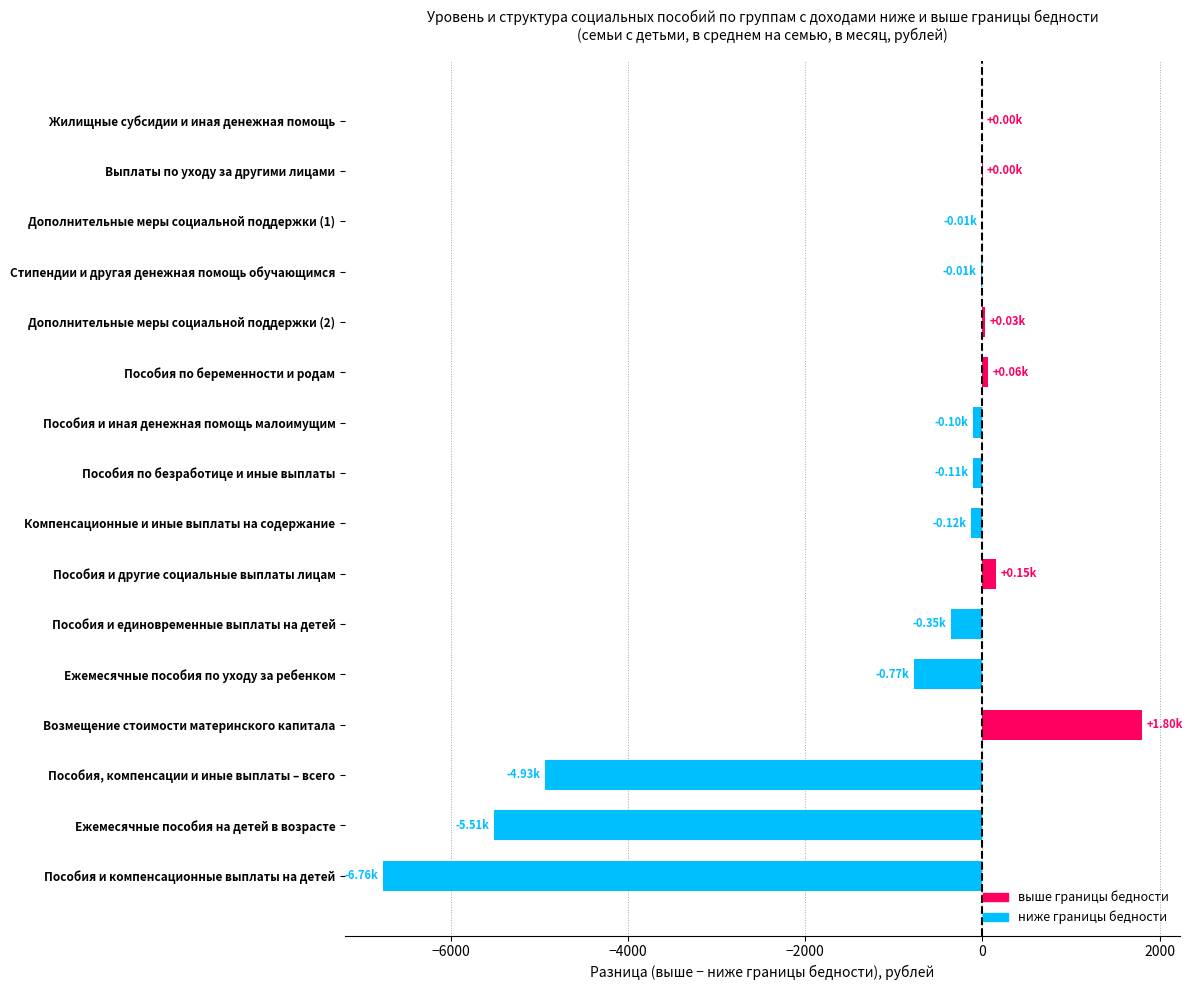

The value of выше границы бедности at 9 is 1.2. True or false?

False